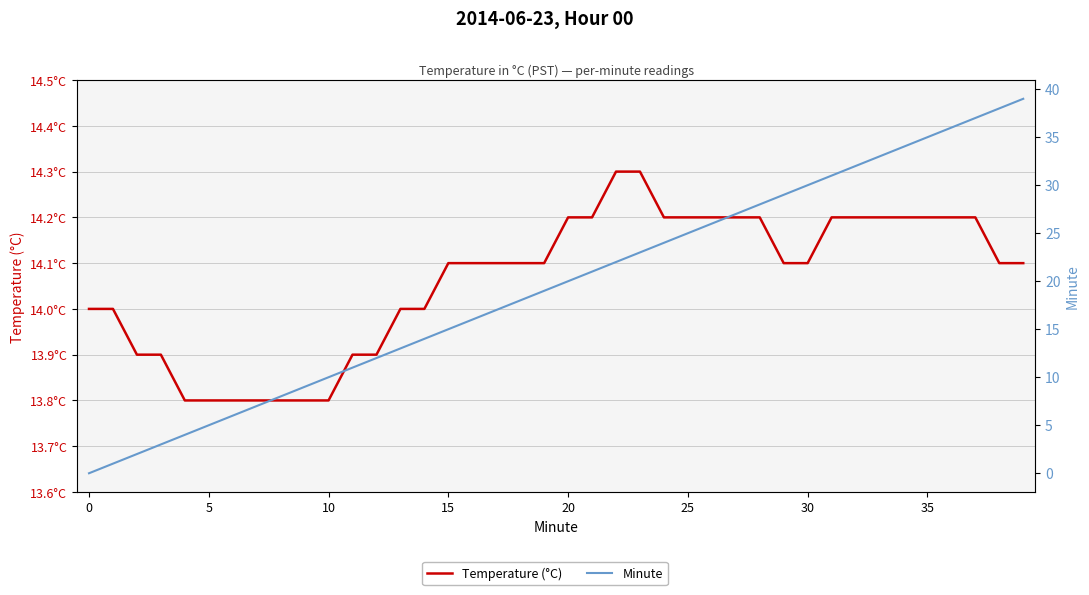

At which category is the sum across all series the highest?

39